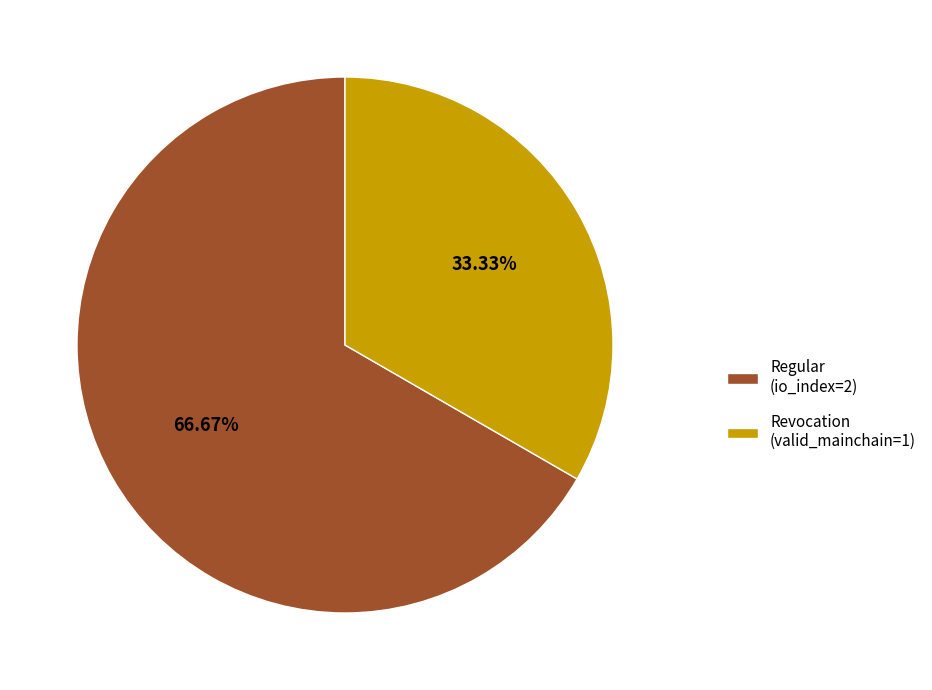

Rank the categories by value from lowest to highest.

Revocation, Regular